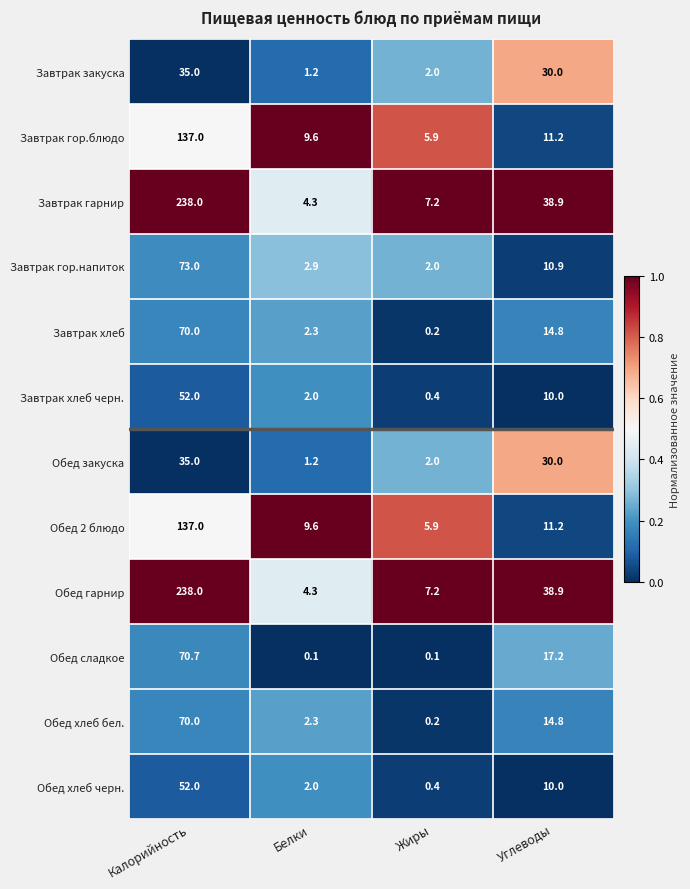

What is the spread (max minus min) of values at Калорийность?

203.0